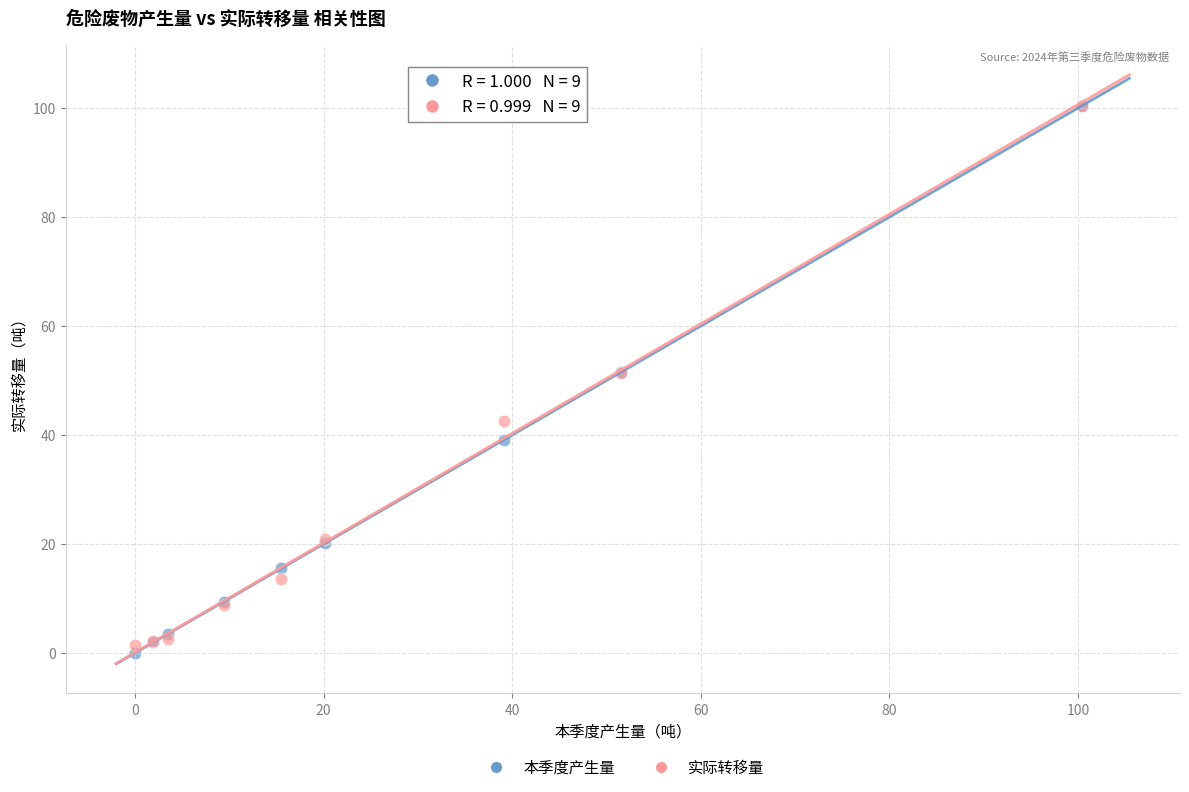

What are all the series names shown in the legend?

本季度产生量, 实际转移量